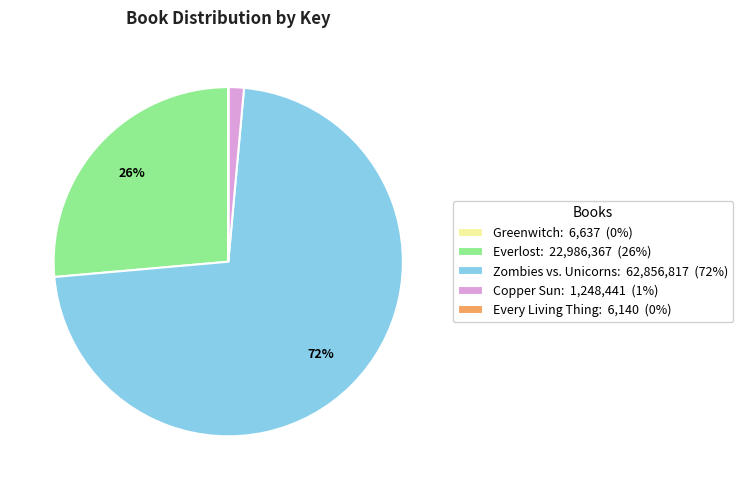

Is it true that Zombies vs. Unicorns: 62,856,817 (72%) is 72% of the pie?

True